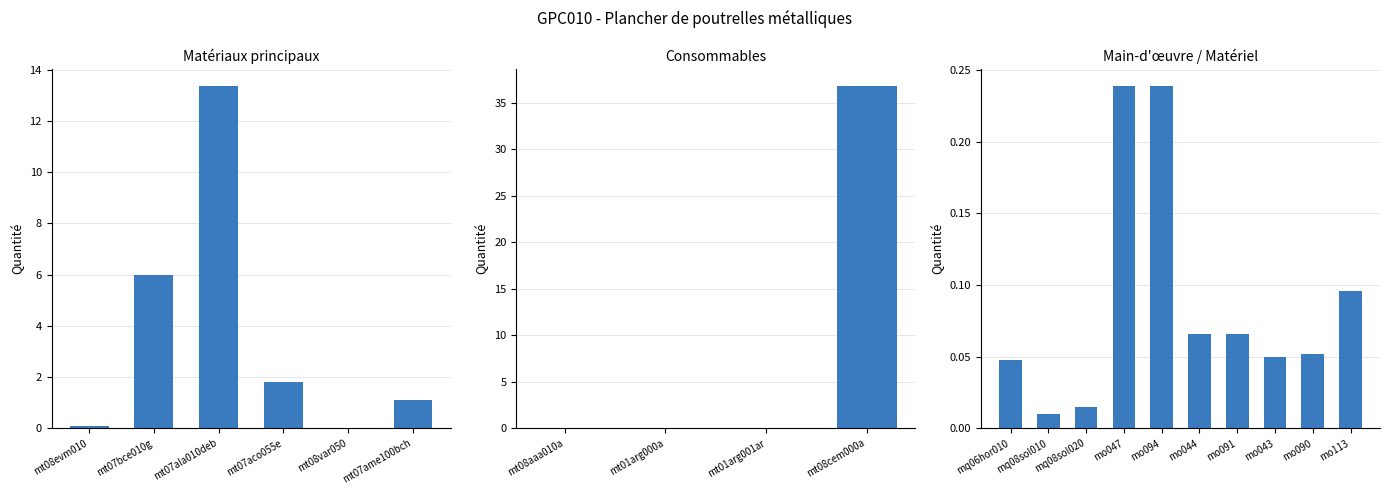

Rank the categories by value from highest to lowest.

mt08cem000a, mt07ala010deb, mt07bce010g, mt07aco055e, mt07ame100bch, mo047, mo094, mt08evm010, mo113, mo044, mo091, mt01arg001ar, mo090, mo043, mq06hor010, mt01arg000a, mt08var050, mq08sol020, mt08aaa010a, mq08sol010